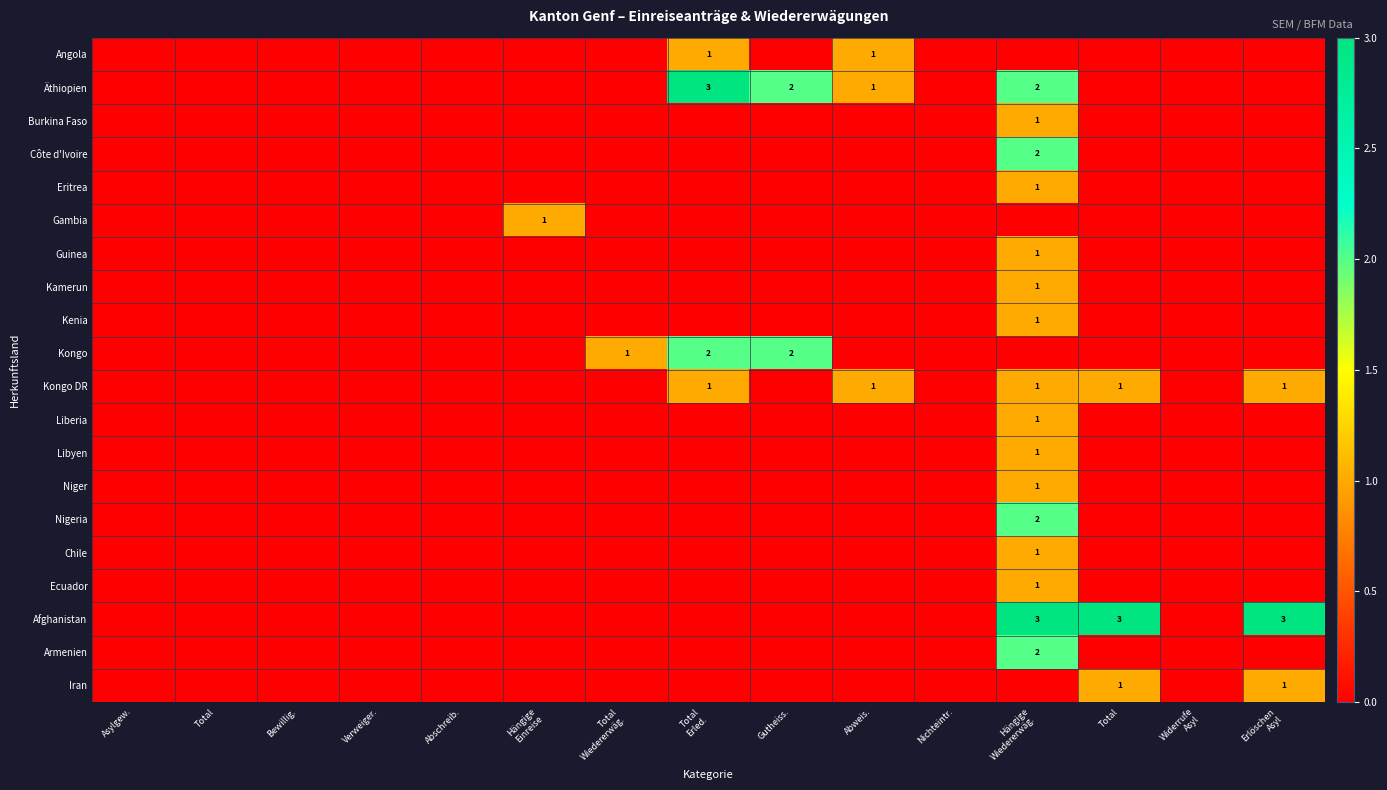

At Abschreib., list the series in order from smallest to largest.

Angola, Äthiopien, Burkina Faso, Côte d'Ivoire, Eritrea, Gambia, Guinea, Kamerun, Kenia, Kongo, Kongo DR, Liberia, Libyen, Niger, Nigeria, Chile, Ecuador, Afghanistan, Armenien, Iran